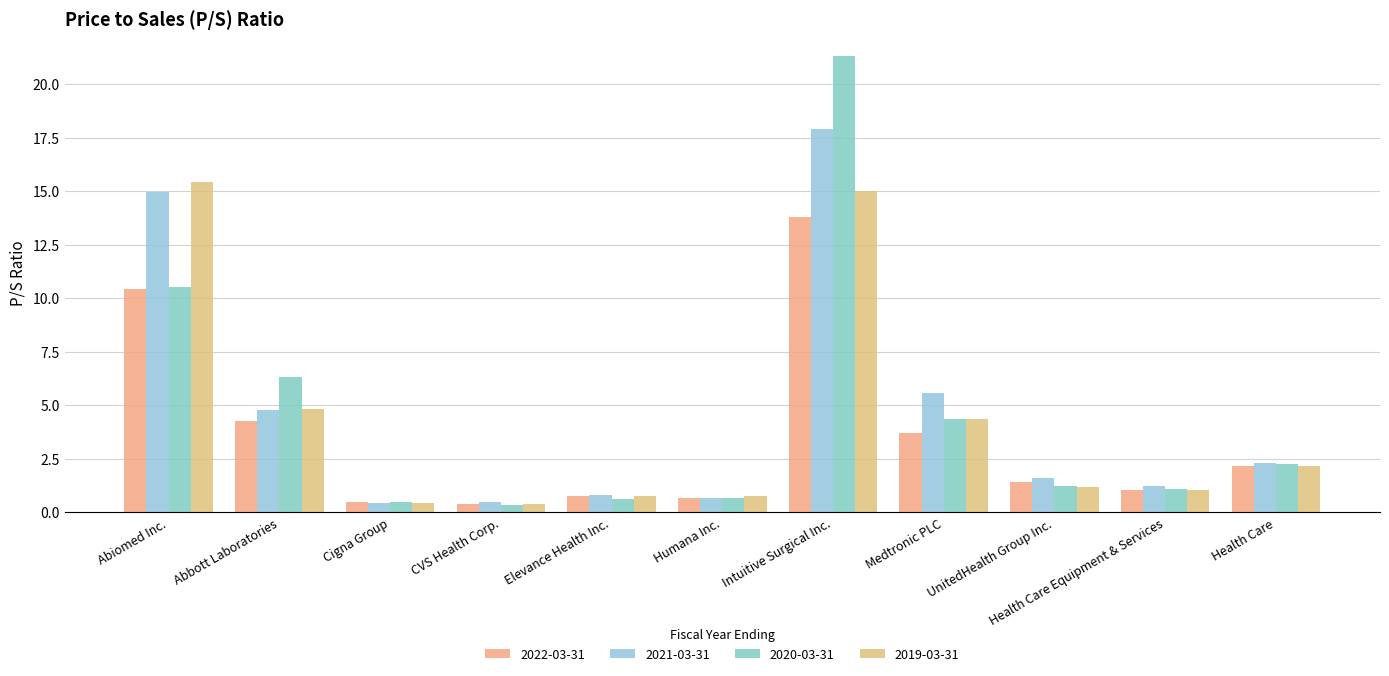

Reading left to right, list all the values displayed in this chart.

2022-03-31: 10.4	4.2	0.5	0.4	0.7	0.7	13.8	3.7	1.4	1.1	2.2
2021-03-31: 15.0	4.8	0.4	0.5	0.8	0.7	17.9	5.6	1.6	1.2	2.3
2020-03-31: 10.5	6.3	0.5	0.3	0.6	0.6	21.3	4.4	1.2	1.1	2.2
2019-03-31: 15.4	4.8	0.4	0.4	0.7	0.8	15.0	4.4	1.2	1.1	2.2